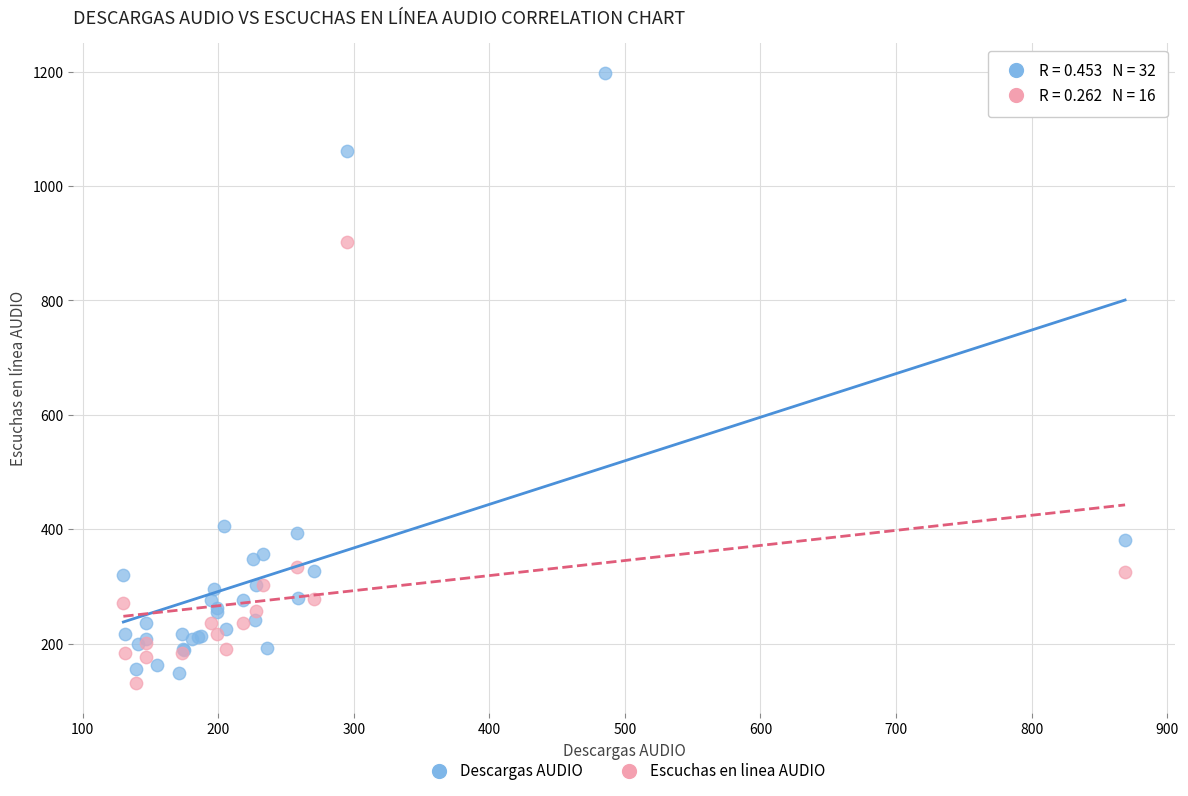

Which series has the widest spread of Y values?

Descargas AUDIO